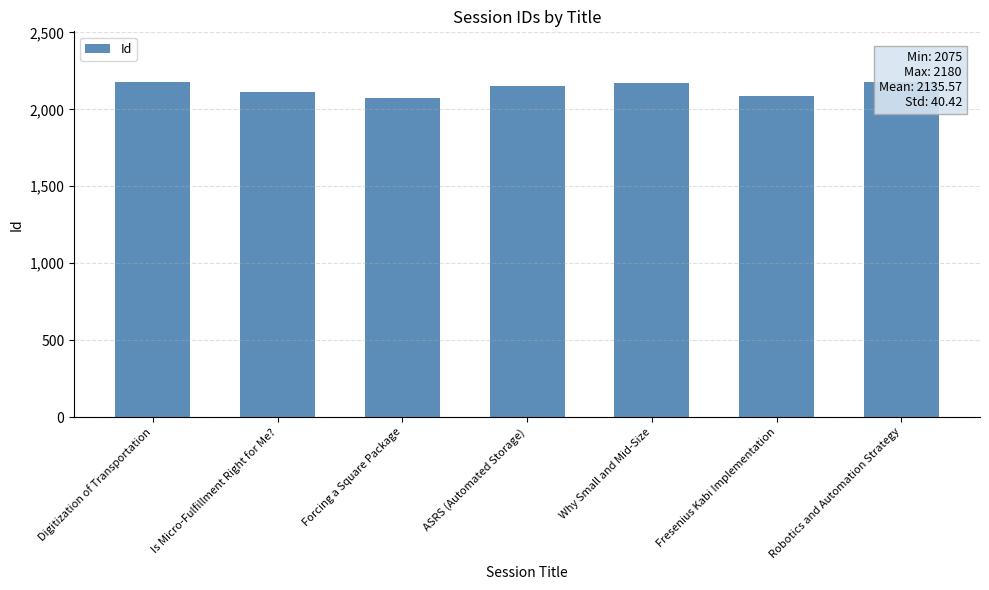

Approximately how many times larger is the value at Forcing a Square Package compared to Is Micro-Fulfillment Right for Me??

1.0